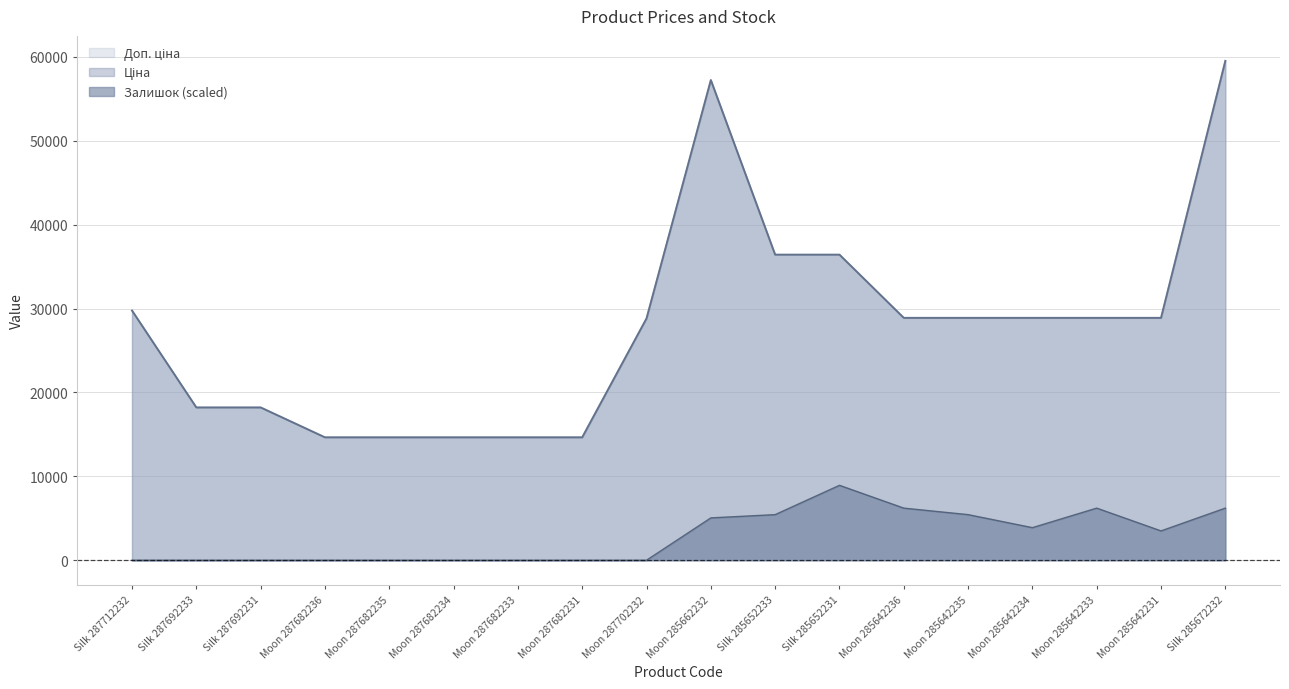

Reading left to right, extract all data points from this chart.

Ціна: 29761.5	18212.0	18212.0	14649.6	14649.6	14649.6	14649.6	14649.6	28821.8	57235.5	36424.0	36424.0	28890.3	28890.3	28890.3	28890.3	28890.3	59523.0
Доп. ціна: 29761.5	18212.0	18212.0	14649.6	14649.6	14649.6	14649.6	14649.6	28821.8	57235.5	36424.0	36424.0	28890.3	28890.3	28890.3	28890.3	28890.3	59523.0
Залишок: 0.0	0.0	0.0	0.0	0.0	0.0	0.0	0.0	0.0	5046.5	5434.7	8928.4	6211.1	5434.7	3881.9	6211.1	3493.7	6211.1